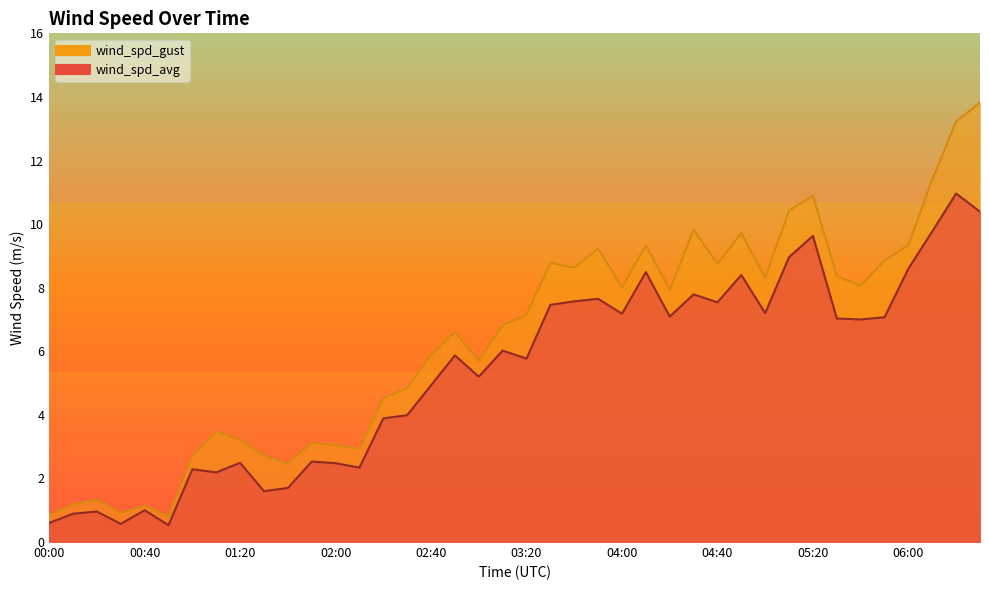

List the labels in order of wind_spd_gust value, largest first.

06:30, 06:20, 06:10, 05:20, 05:10, 04:30, 04:50, 06:00, 04:10, 03:50, 05:50, 03:30, 04:40, 03:40, 05:30, 05:00, 05:40, 04:00, 04:20, 03:20, 03:10, 02:50, 02:40, 03:00, 02:30, 02:20, 01:10, 01:20, 01:50, 02:00, 02:10, 01:30, 01:00, 01:40, 00:20, 00:10, 00:40, 00:30, 00:00, 00:50